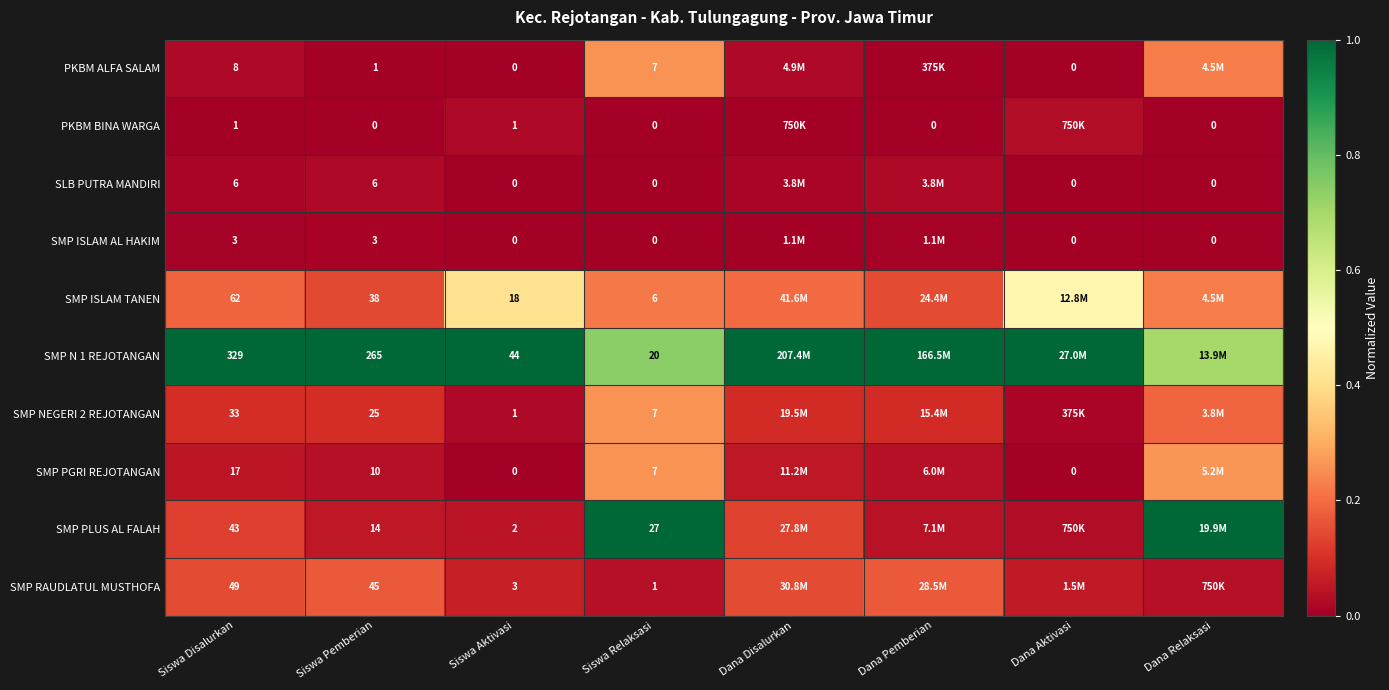

Is the value of PKBM BINA WARGA at Siswa Aktivasi greater than the value of SMP ISLAM TANEN at Siswa Disalurkan?

No